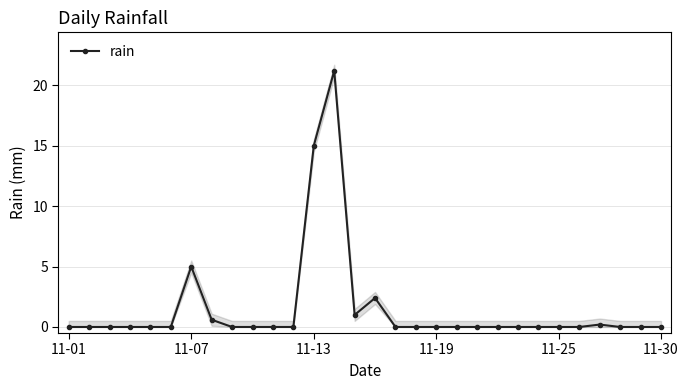

What is the sum of all values?

45.4